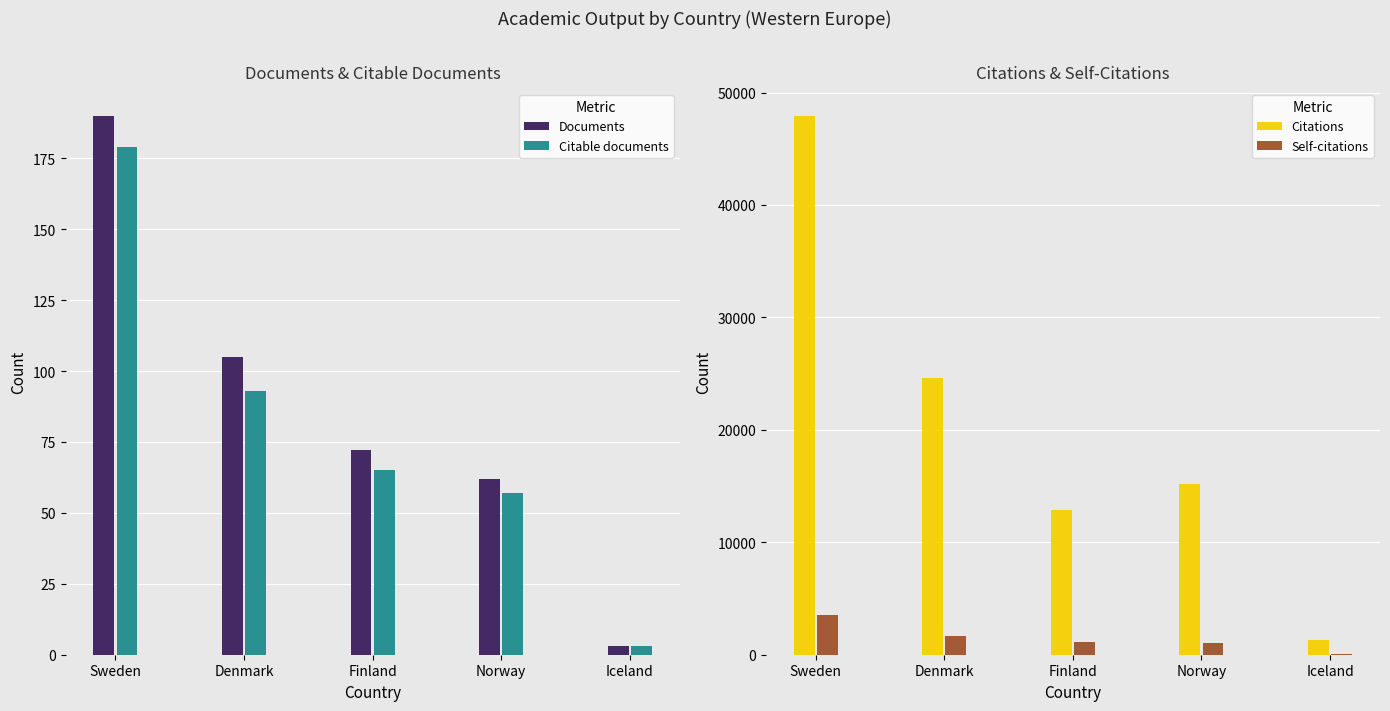

True or false: Self-citations has a value of 85 at Iceland.

False